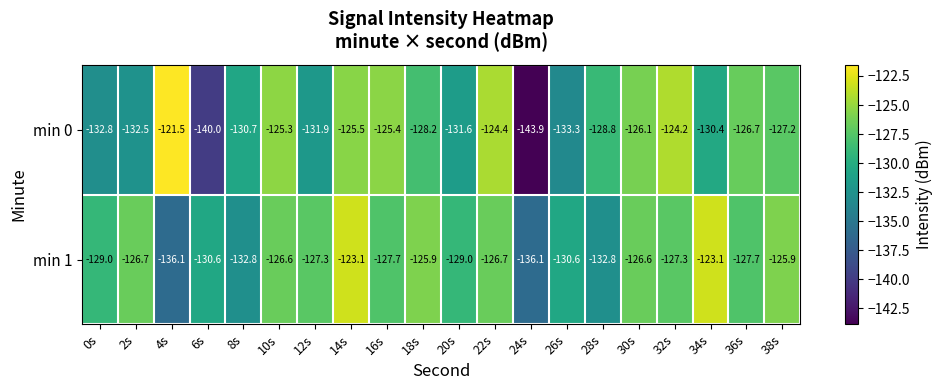

The value of min 1 at 12s is -127.3. True or false?

True